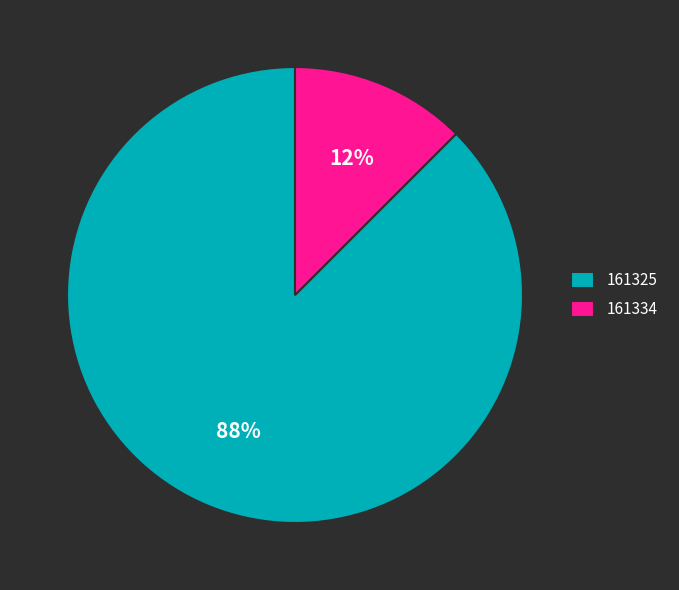

What is the smallest slice in the pie chart?

161334